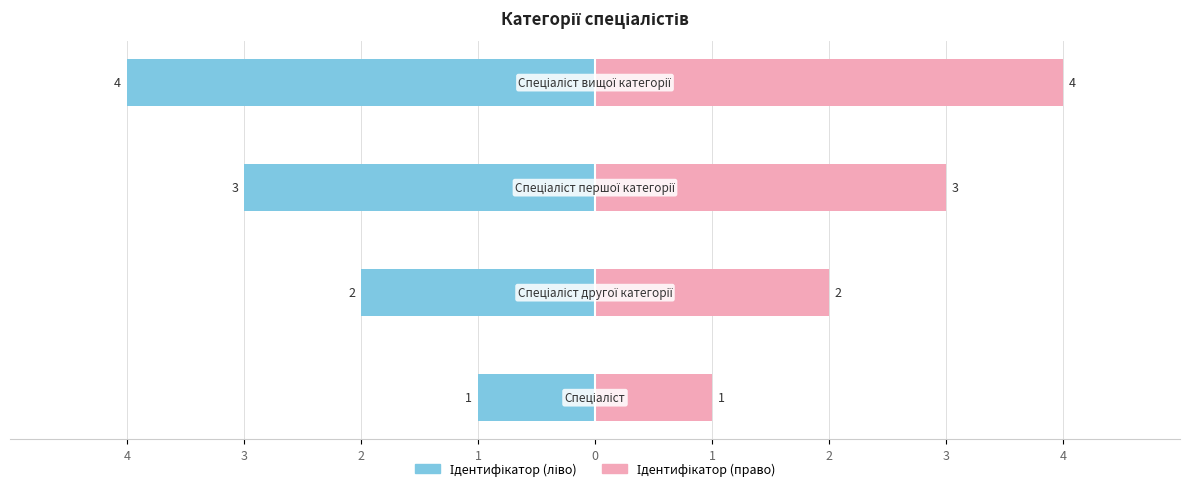

True or false: Ідентифікатор (право) has a value of 1 at 4.

True